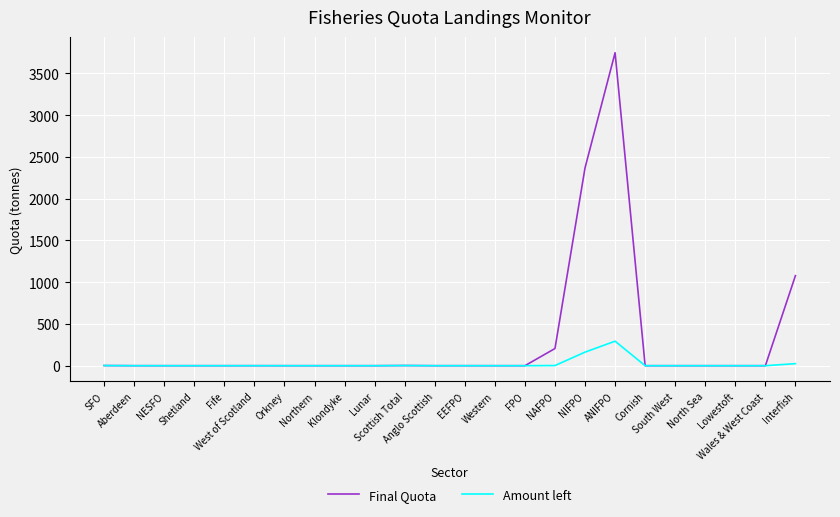

Rank the series by their maximum value, from lowest to highest.

Amount left, Final Quota